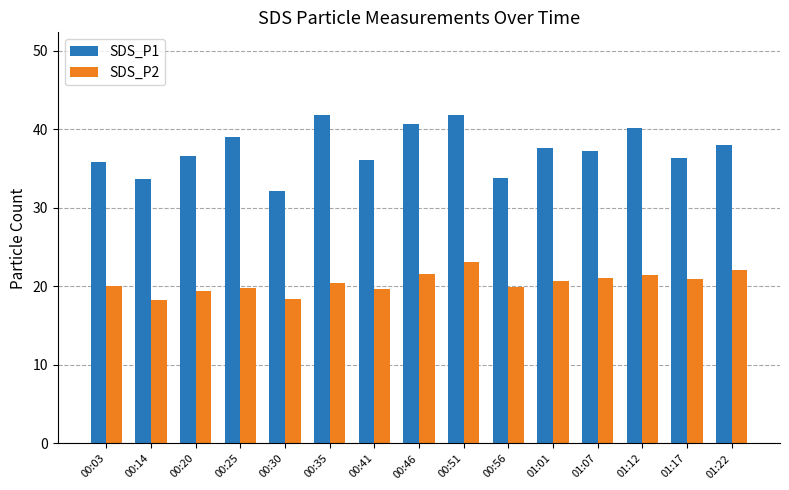

Rank the series at 00:03 from lowest to highest value.

SDS_P2, SDS_P1